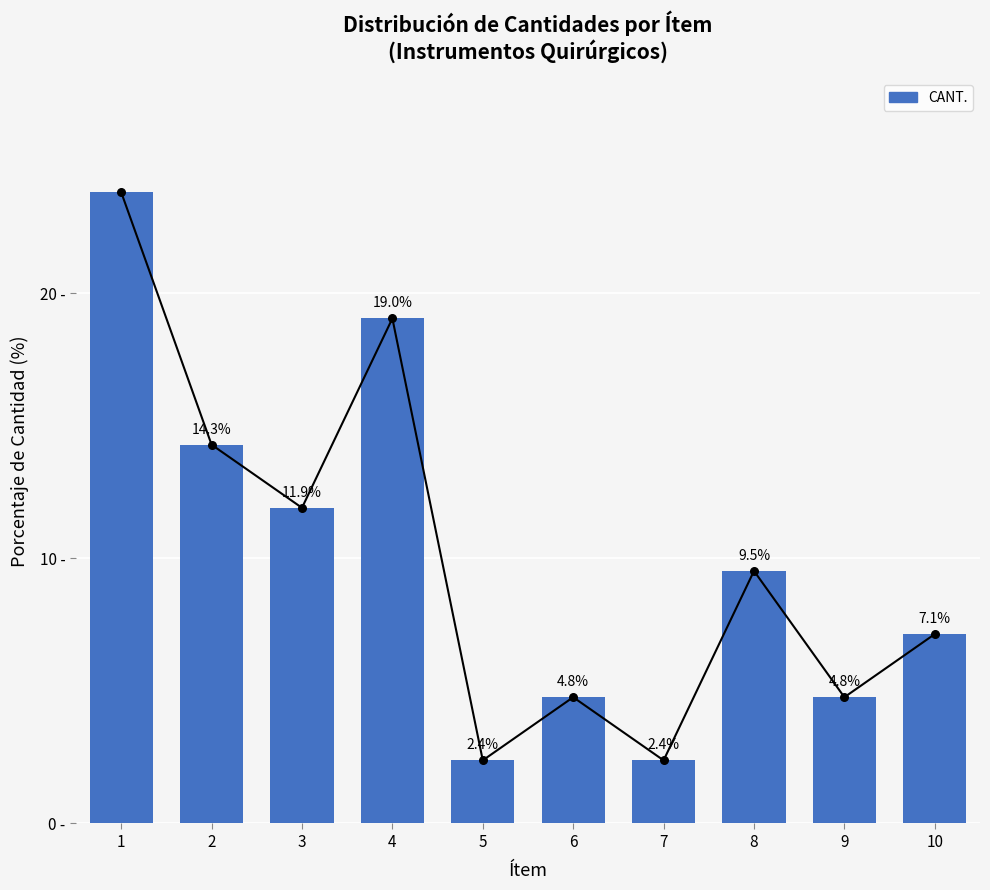

What is the change in value from 6 to 8?

+4.8